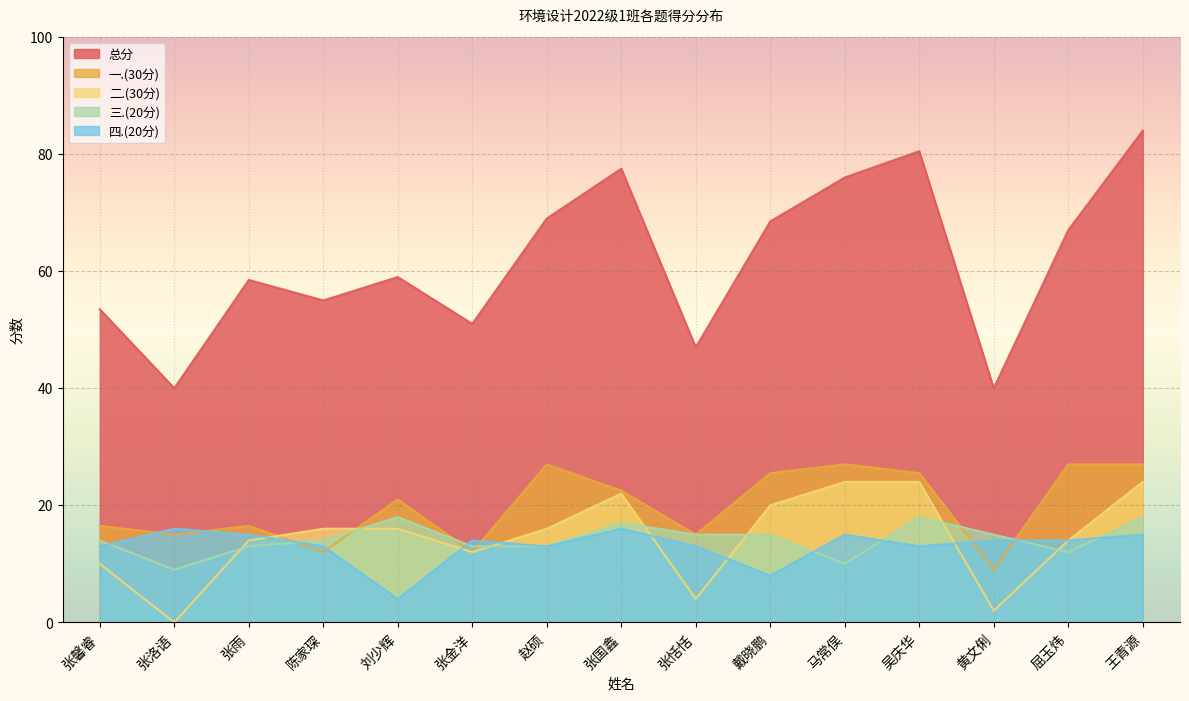

Is it true that 一.(30分) equals 33.7 at 刘少辉?

False